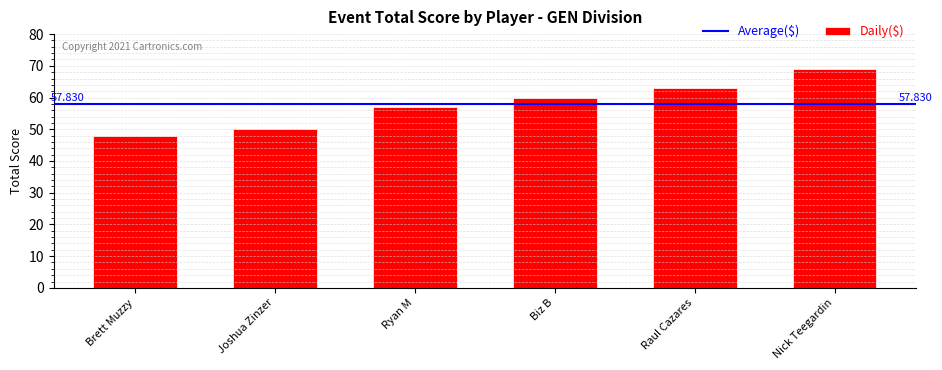

Read the value at Nick Teegardin, to the nearest 5.

70